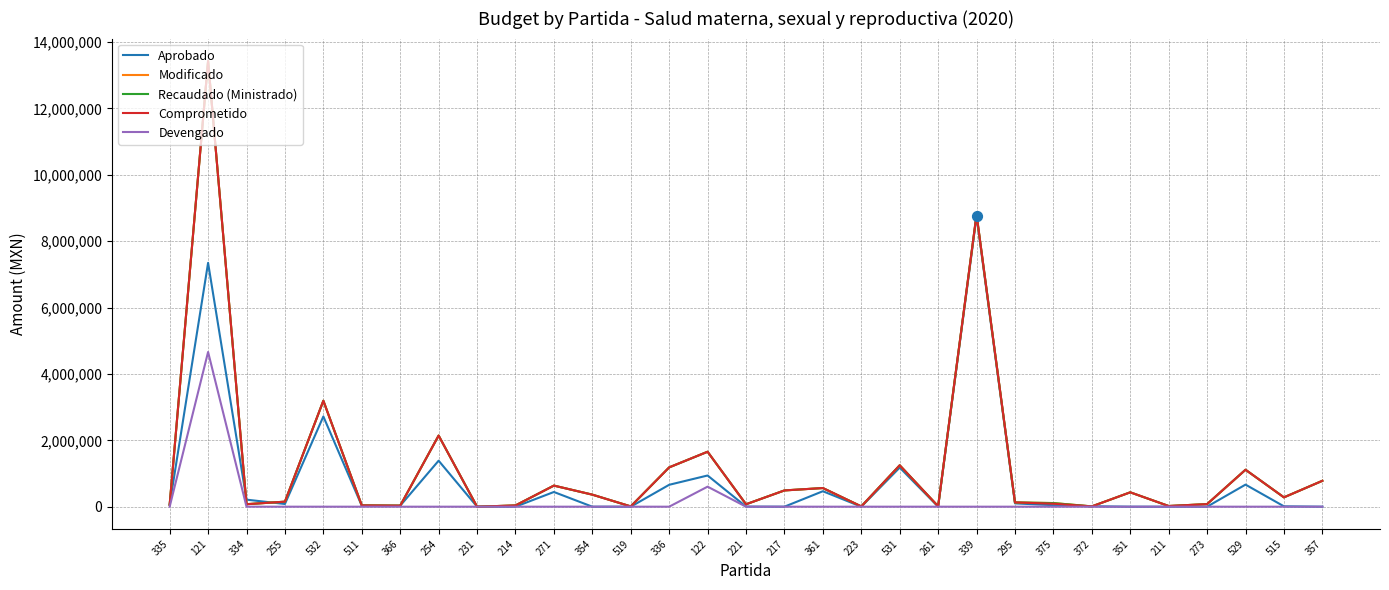

Does the chart have visible grid lines?

Yes